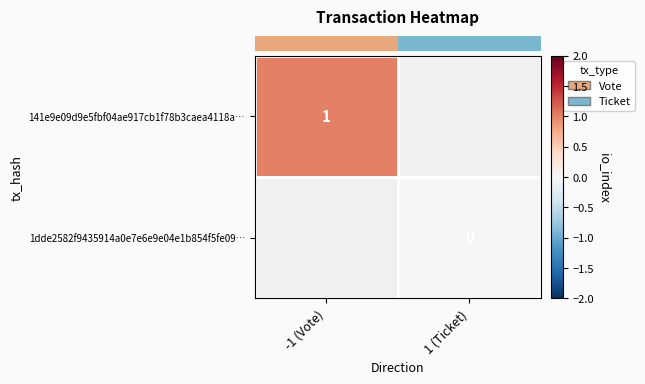

At -1 (Vote), list the series in order from smallest to largest.

row_0, row_1